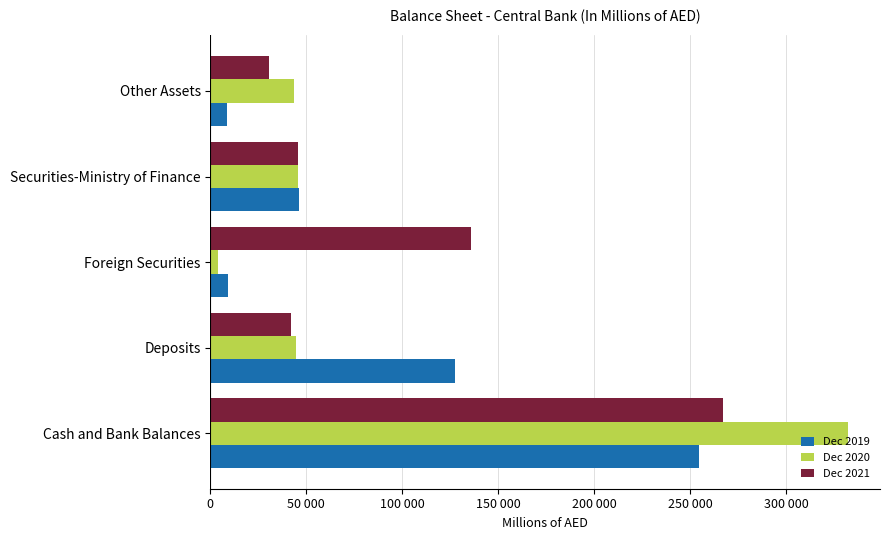

Rank the series by their average value, from highest to lowest.

Dec 2021, Dec 2020, Dec 2019